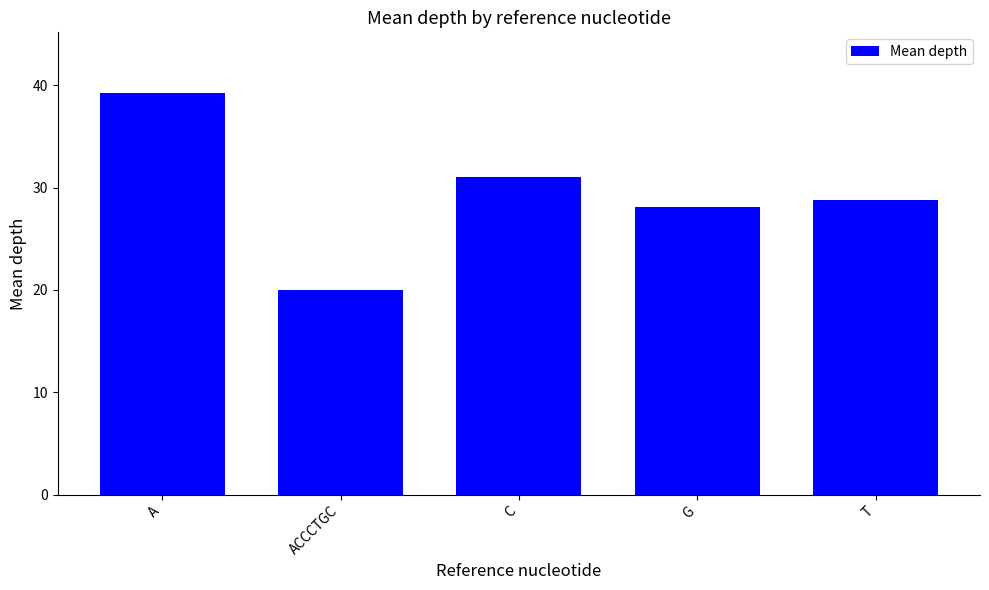

At which label is the value closest to 29?

T